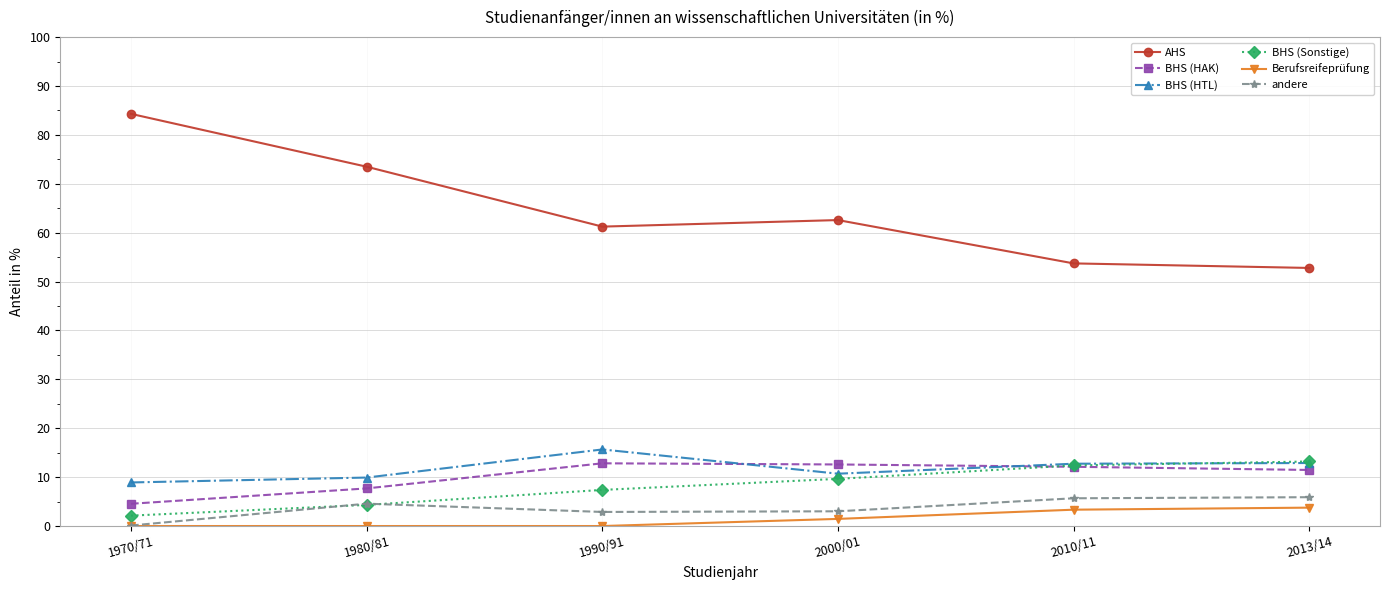

List the labels in order of AHS value, largest first.

1970/71, 1980/81, 2000/01, 1990/91, 2010/11, 2013/14